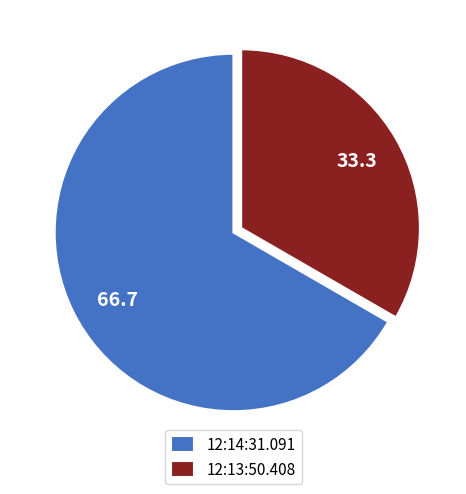

Rank the categories by value from highest to lowest.

12:14:31.091, 12:13:50.408